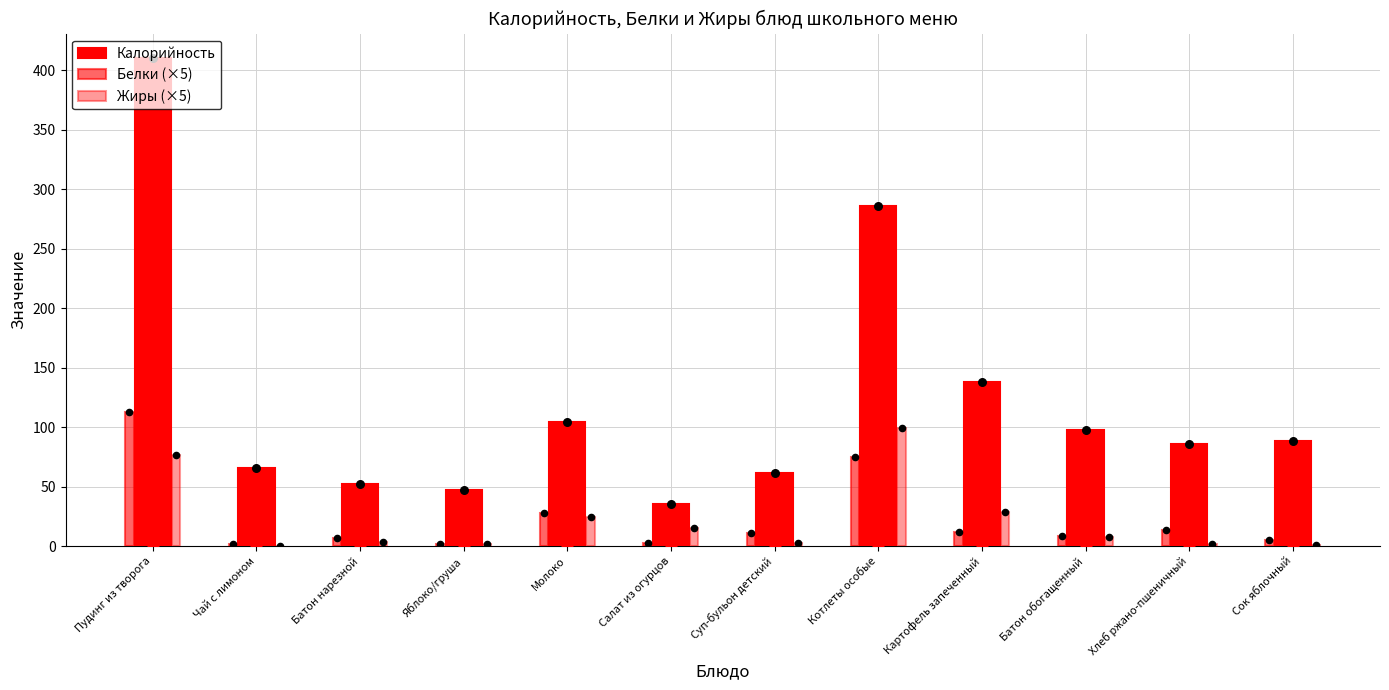

Which series reaches the maximum Y coordinate?

Калорийность